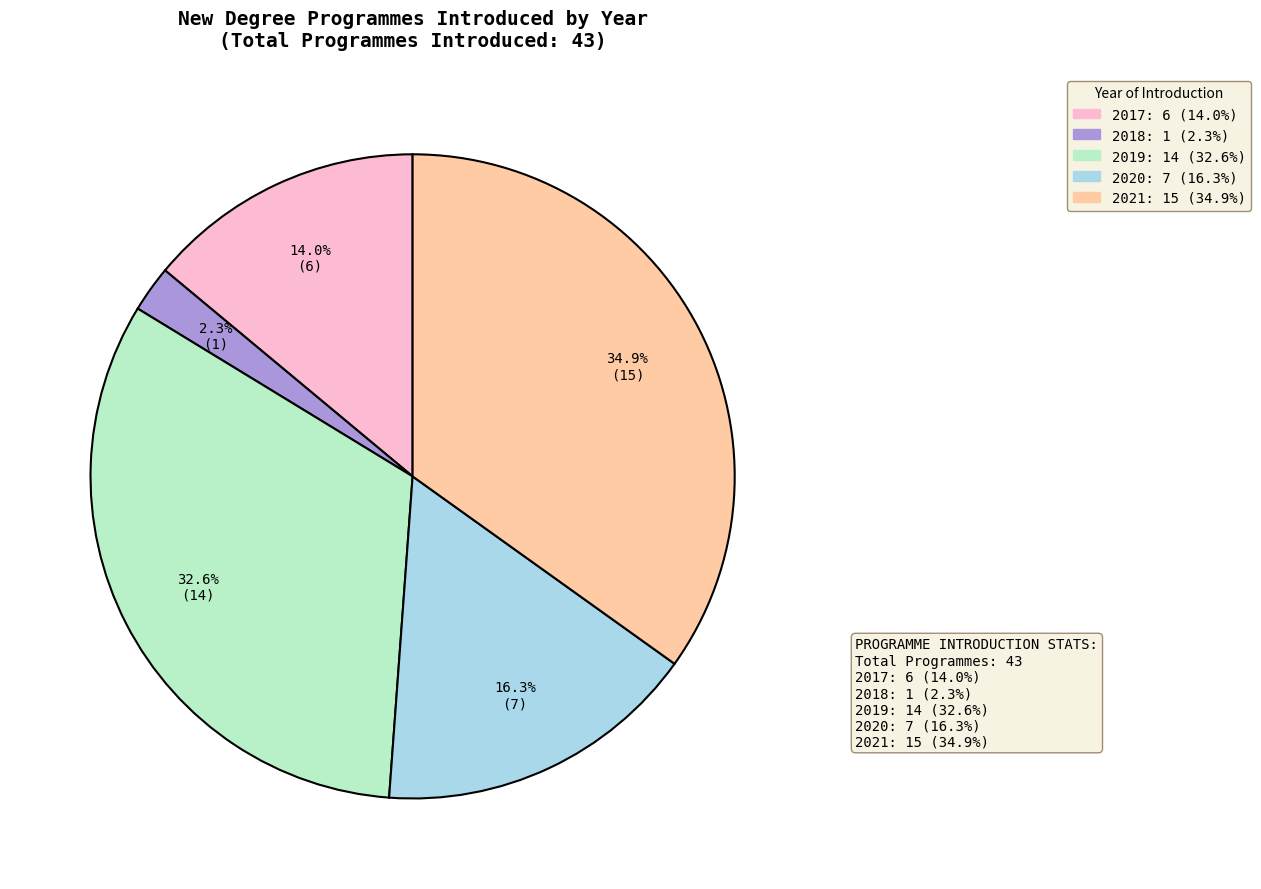

Does any single category account for the majority?

No